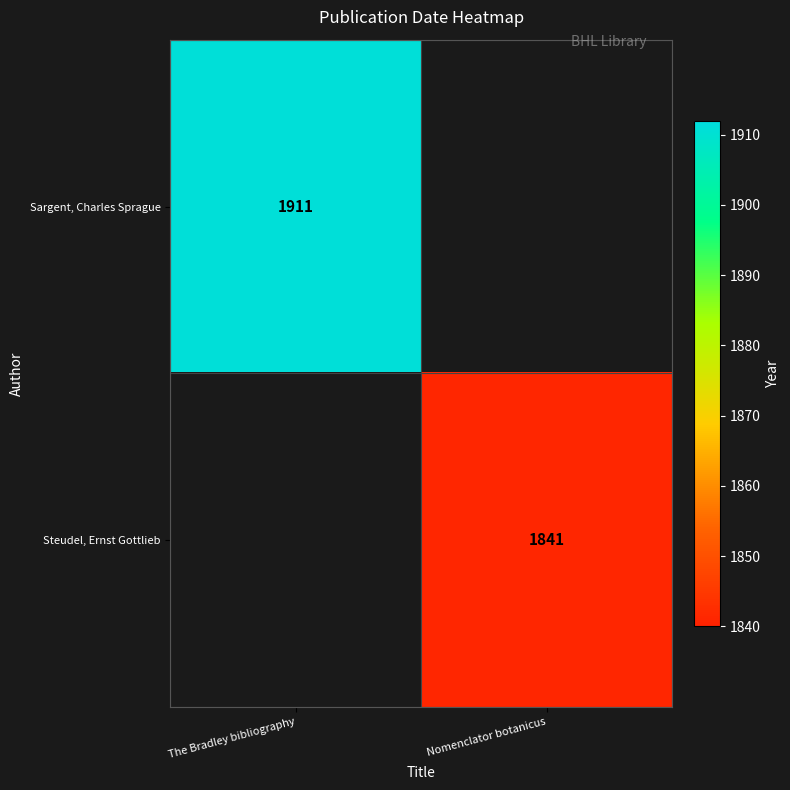

What is the minimum value shown in the chart?

1841.0